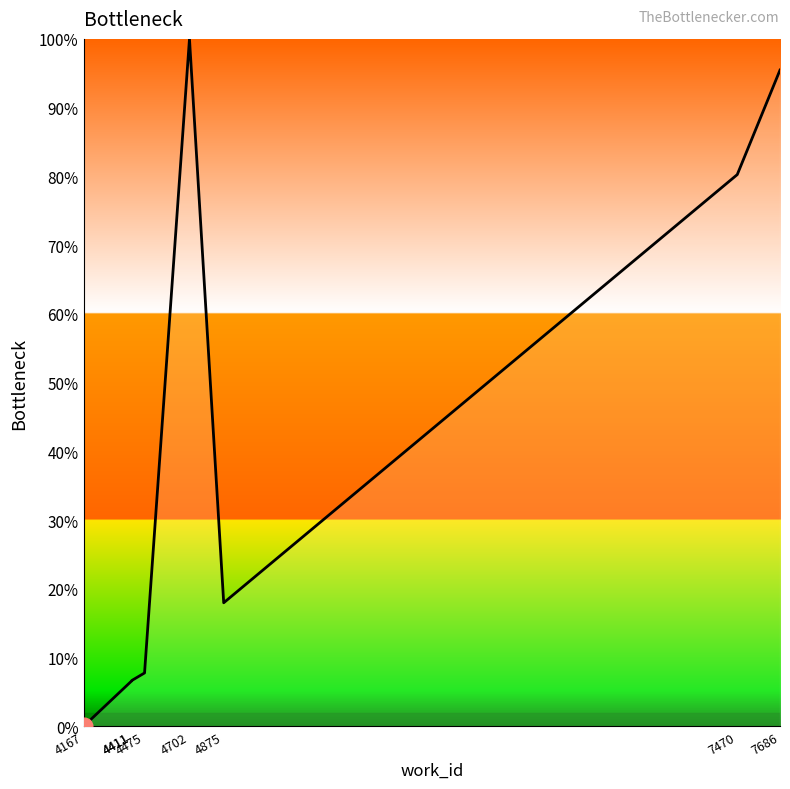

Does the chart display data point markers on the line(s)?

No